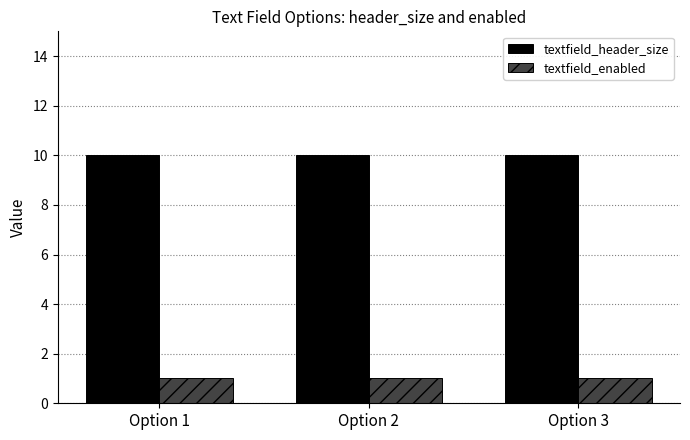

What are all the series names shown in the legend?

textfield_header_size, textfield_enabled